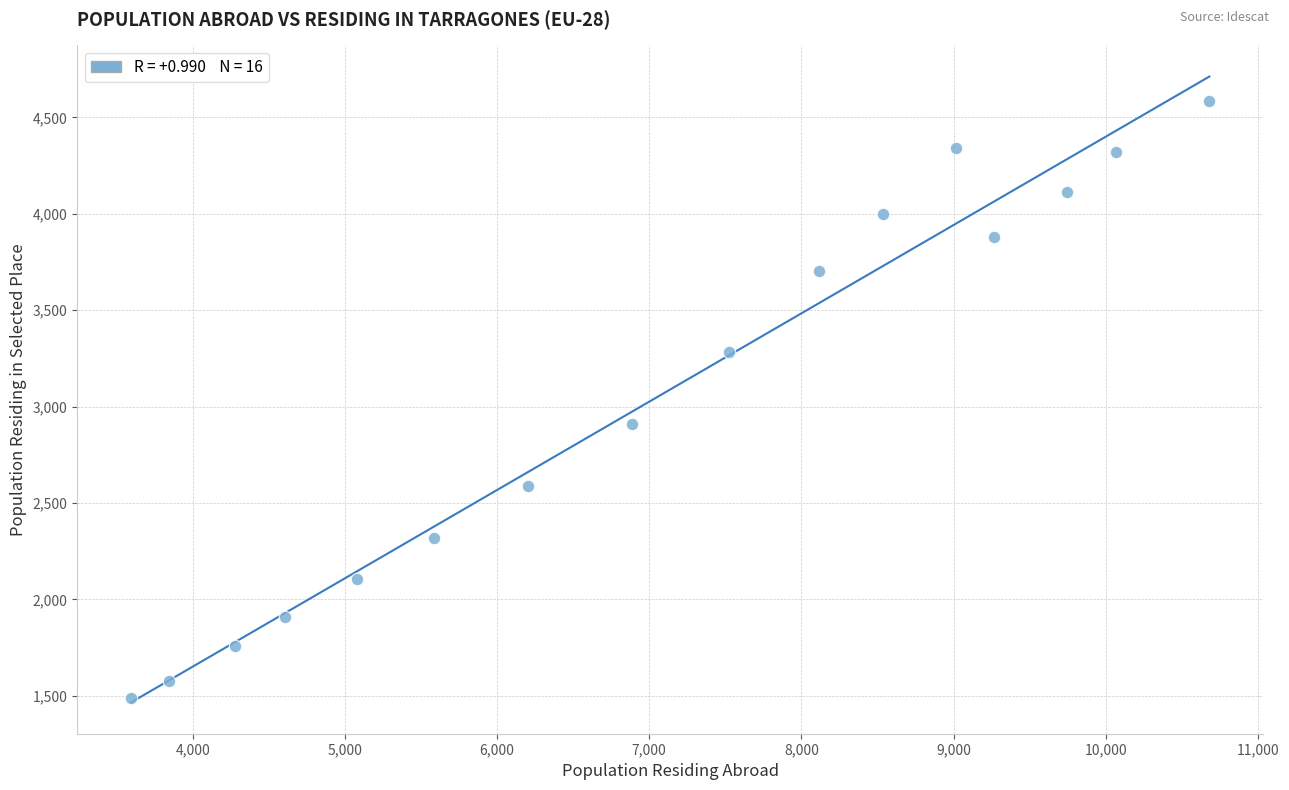

What Y value in the scatter plot is closest to 3037?

2912